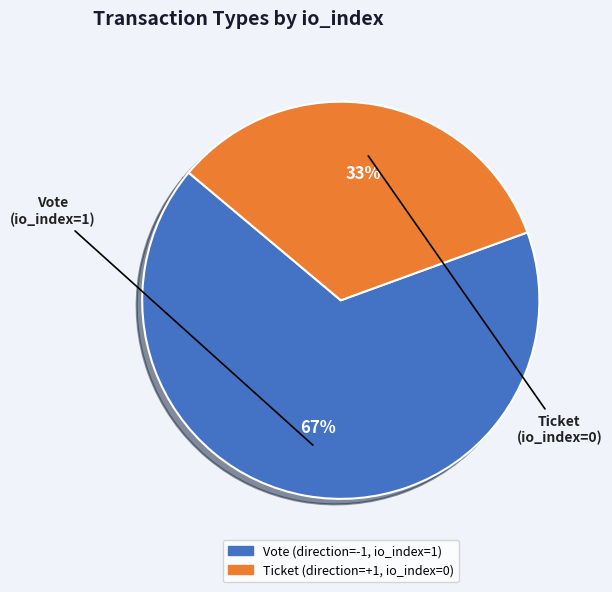

Does any single category account for the majority?

Yes